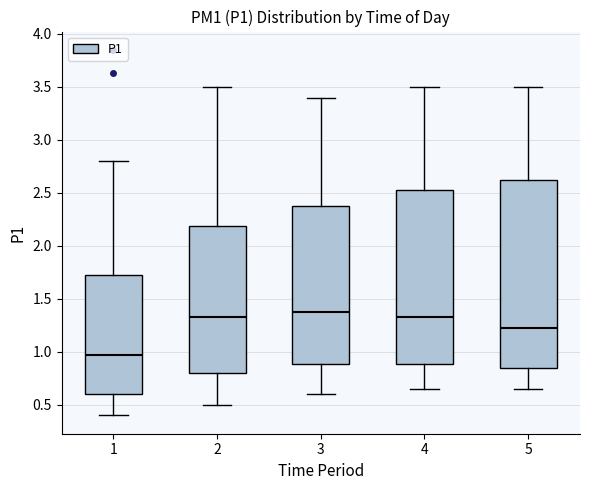

Reading left to right, read every box against the y-axis: the position of its median line, the range the box covers, and the ends of its whiskers. The values are not printed on the chart, so give them approximately, as read against the axis.

1: median 1.00, box 0.60 to 1.75, whiskers 0.40 to 2.80
2: median 1.35, box 0.80 to 2.20, whiskers 0.50 to 3.50
3: median 1.40, box 0.90 to 2.40, whiskers 0.60 to 3.40
4: median 1.35, box 0.90 to 2.55, whiskers 0.65 to 3.50
5: median 1.25, box 0.85 to 2.65, whiskers 0.65 to 3.50